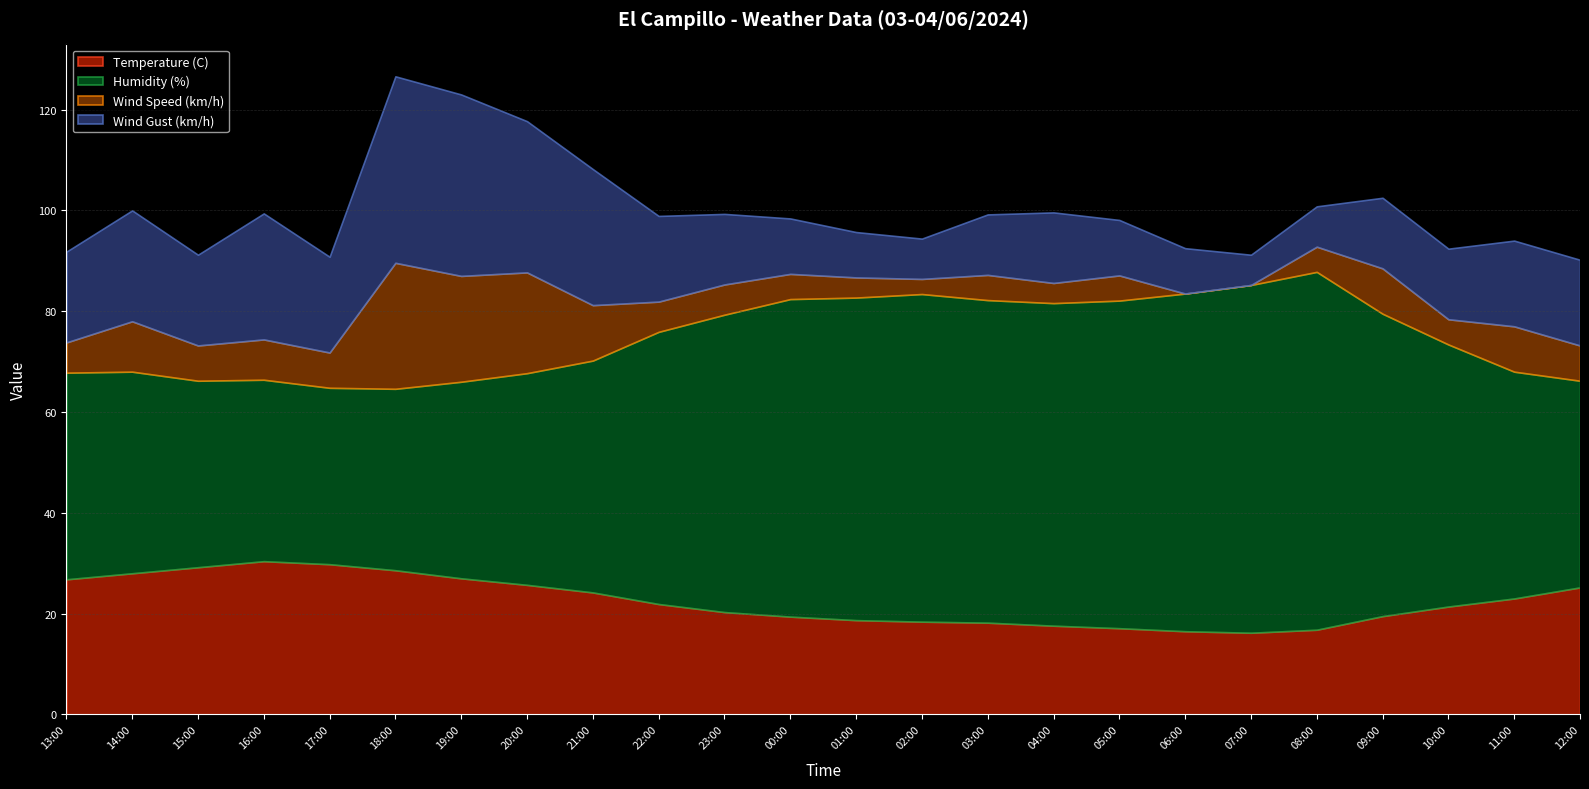

What is the label of the 2nd point from the right?

11:00